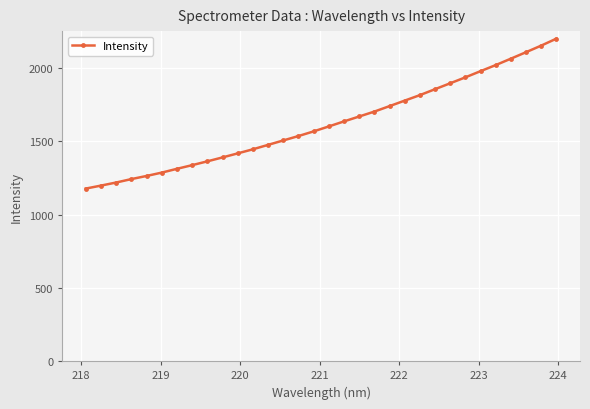

What is the maximum value shown in the chart?

2200.4